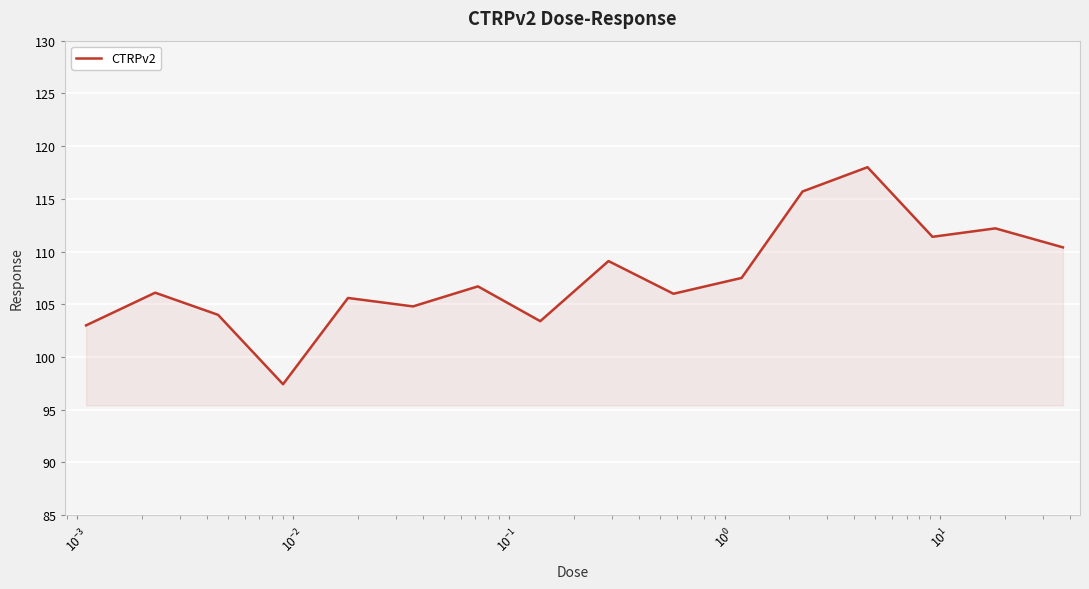

What is the minimum value shown in the chart?

97.4